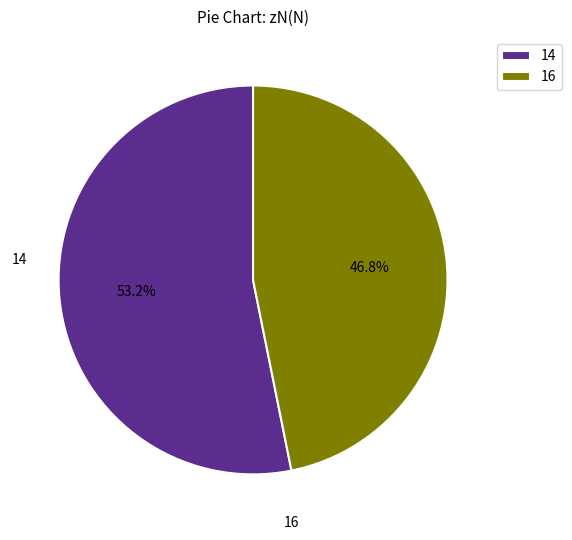

Which has a higher value, 16 or 14?

14